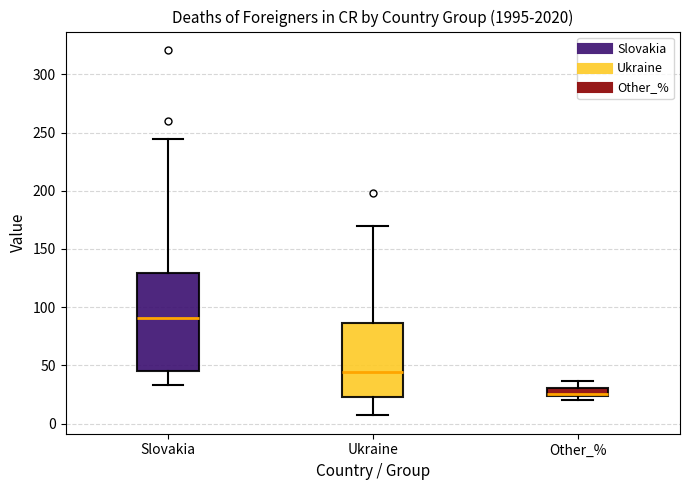

Which box has the lowest median line?

Other_%